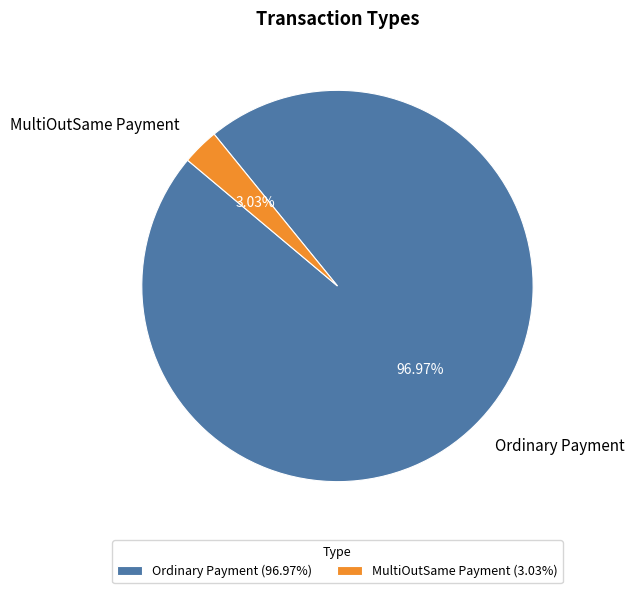

Which slice is the largest?

Ordinary Payment